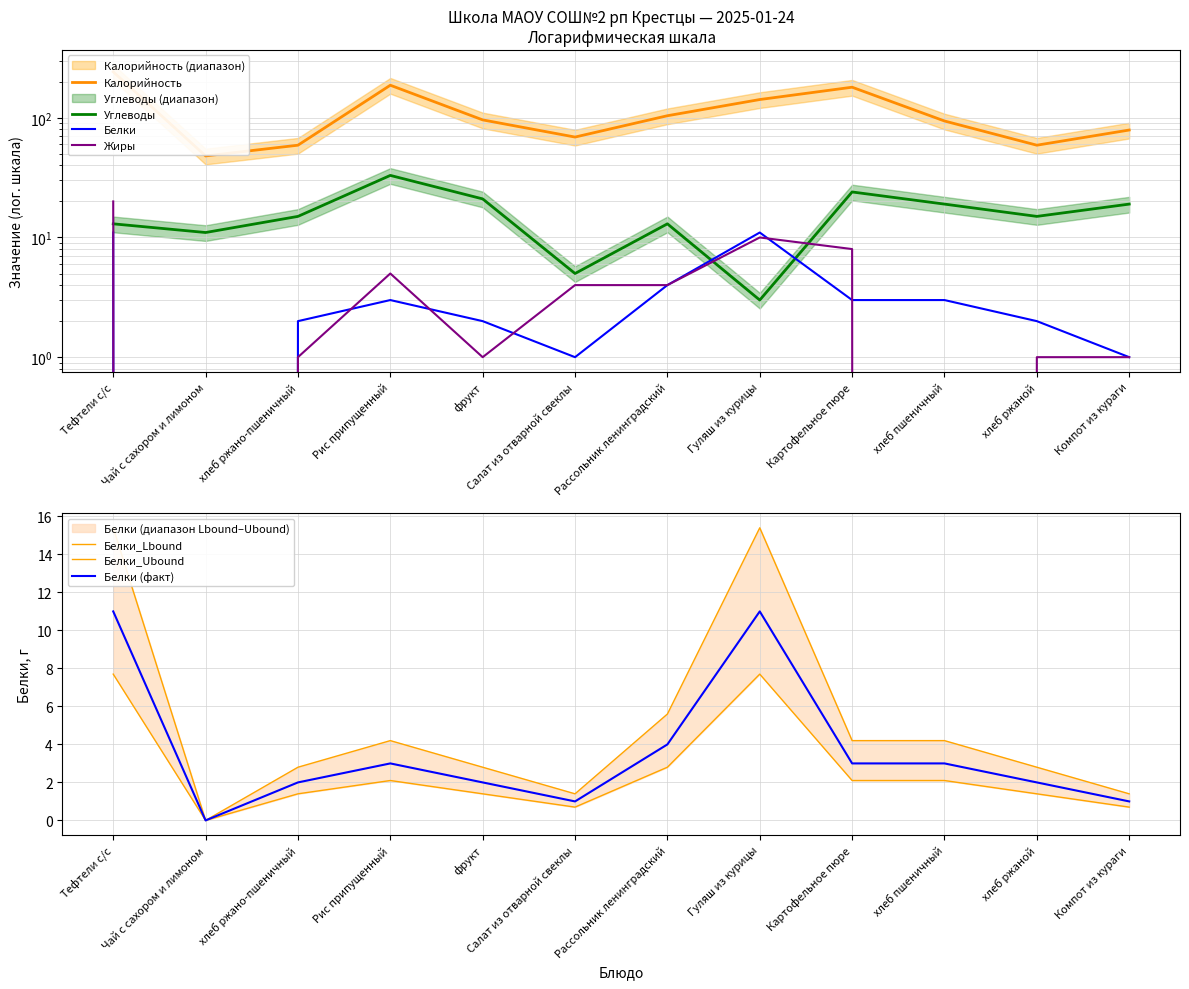

Reading left to right, extract all data points from this chart.

Калорийность: Тефтели с/с=242	Чай с сахором и лимоном=48	хлеб ржано-пшеничный=59	Рис припущенный=187	фрукт=96	Салат из отварной свеклы=69	Рассольник ленинградский=104	Гуляш из курицы=142	Картофельное пюре=180	хлеб пшеничный=94	хлеб ржаной=59	Компот из кураги=79
Белки: Тефтели с/с=11	Чай с сахором и лимоном=0	хлеб ржано-пшеничный=2	Рис припущенный=3	фрукт=2	Салат из отварной свеклы=1	Рассольник ленинградский=4	Гуляш из курицы=11	Картофельное пюре=3	хлеб пшеничный=3	хлеб ржаной=2	Компот из кураги=1
Жиры: Тефтели с/с=20	Чай с сахором и лимоном=0	хлеб ржано-пшеничный=1	Рис припущенный=5	фрукт=1	Салат из отварной свеклы=4	Рассольник ленинградский=4	Гуляш из курицы=10	Картофельное пюре=8	хлеб пшеничный=0	хлеб ржаной=1	Компот из кураги=1
Углеводы: Тефтели с/с=13	Чай с сахором и лимоном=11	хлеб ржано-пшеничный=15	Рис припущенный=33	фрукт=21	Салат из отварной свеклы=5	Рассольник ленинградский=13	Гуляш из курицы=3	Картофельное пюре=24	хлеб пшеничный=19	хлеб ржаной=15	Компот из кураги=19